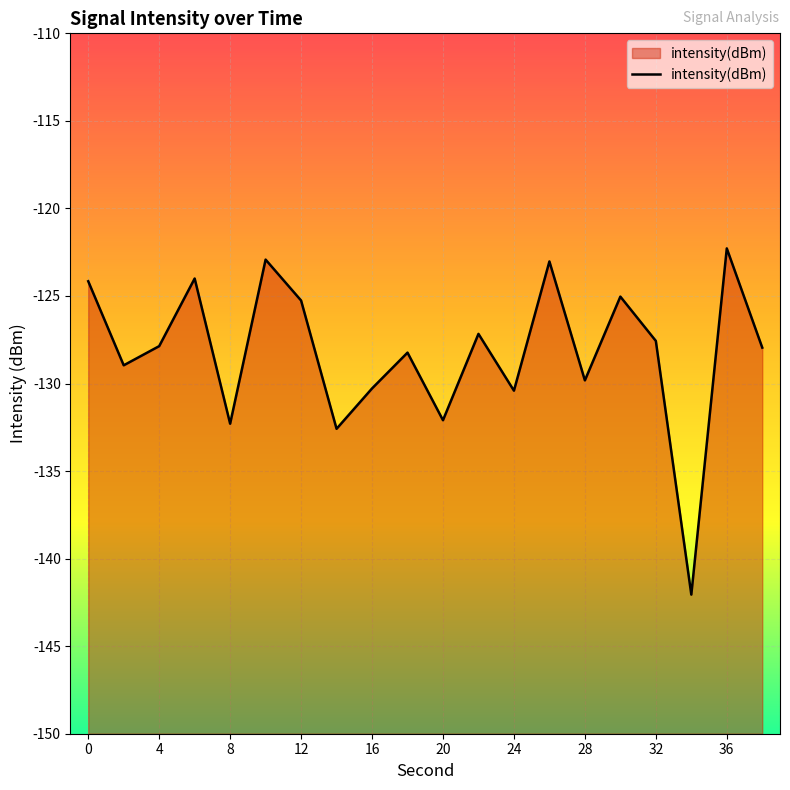

What is the smallest value displayed?

-142.1